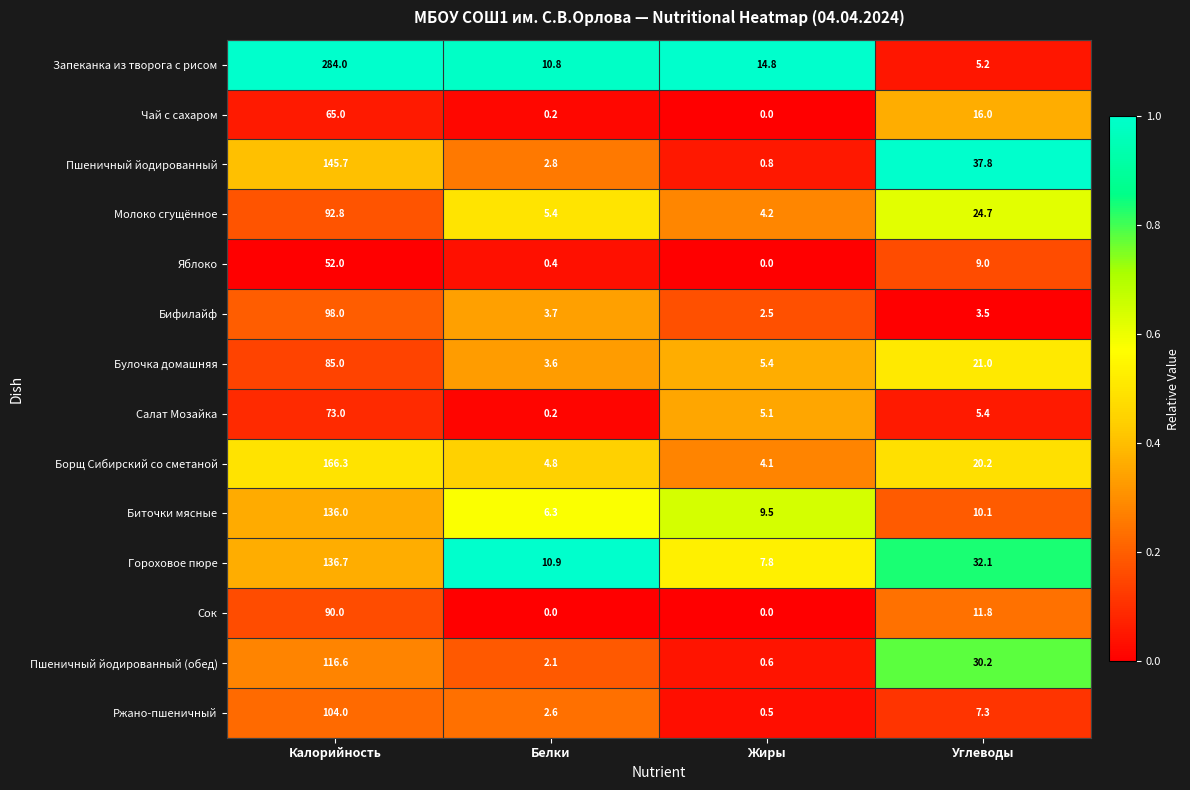

What is the greatest value displayed?

284.0